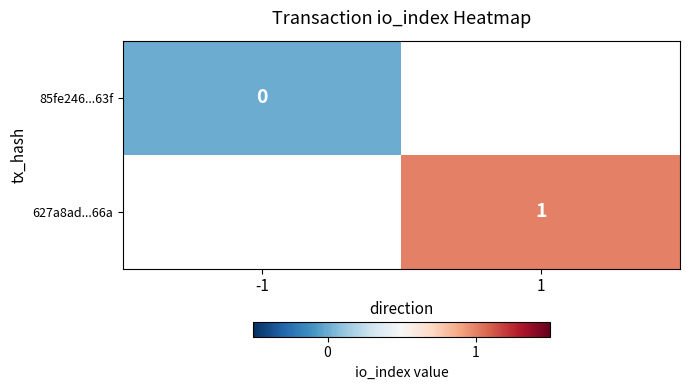

At which category does the chart reach its minimum across all series?

-1